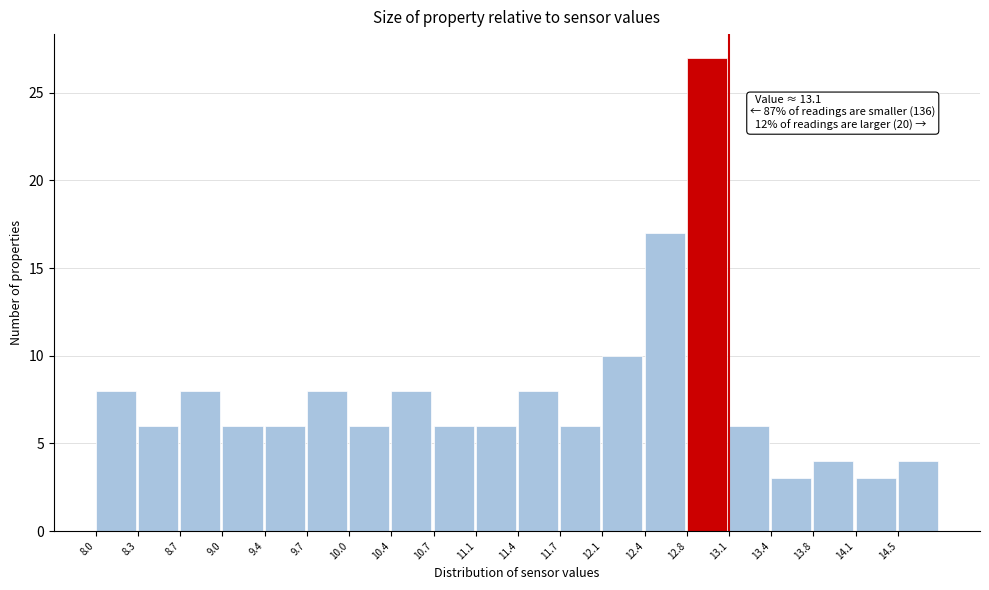

Which range on the x-axis has the tallest bar?

12.76 to 13.10